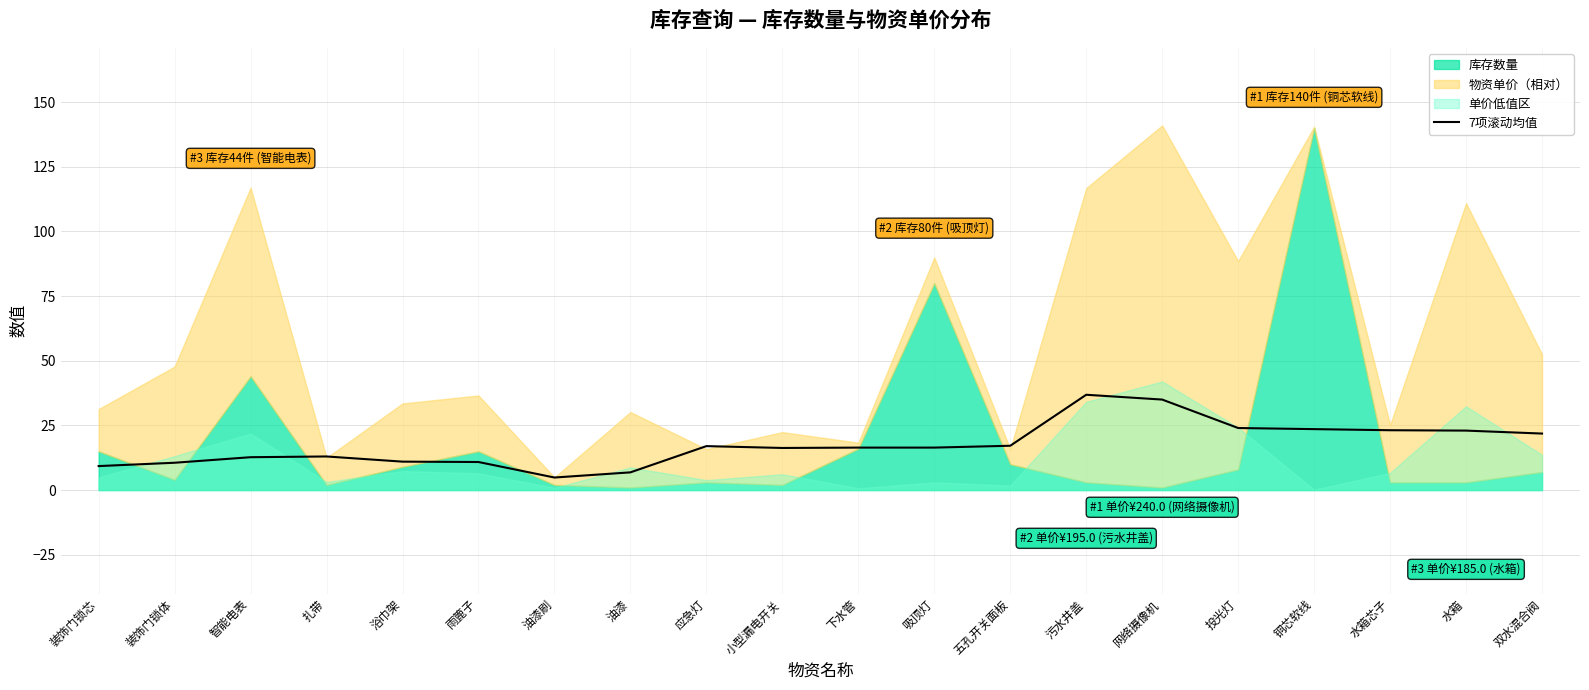

What position from the left is 投光灯?

16